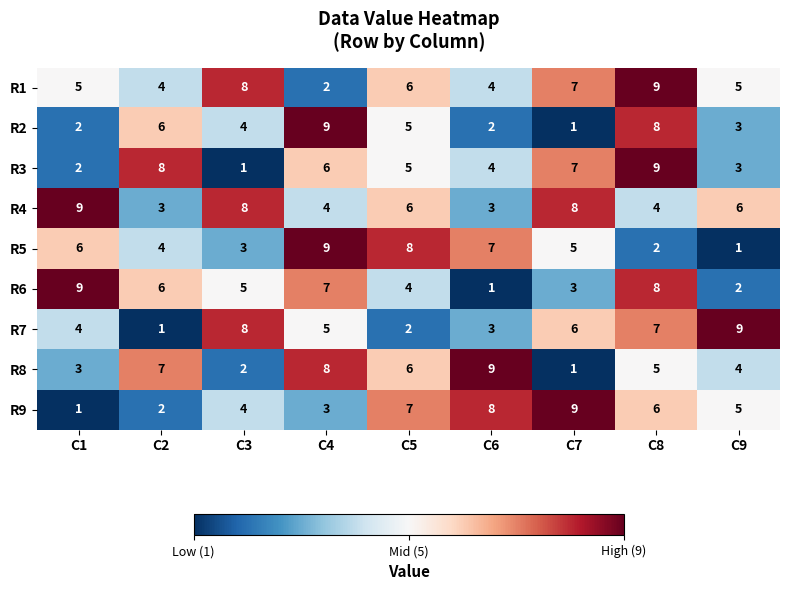

Rank the categories by R5 value from lowest to highest.

C9, C8, C3, C2, C7, C1, C6, C5, C4